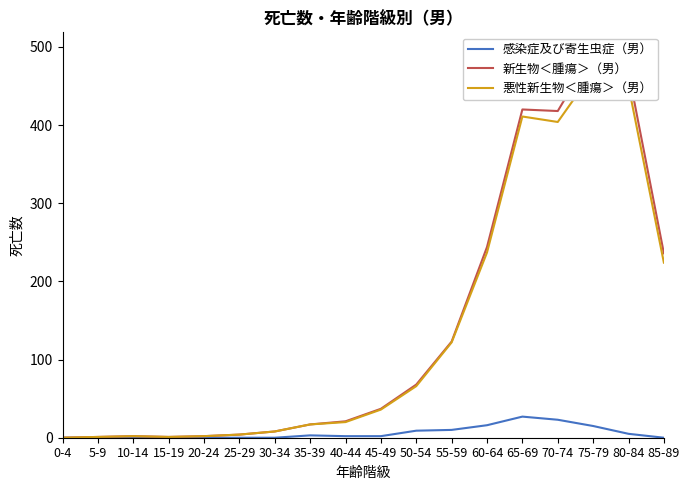

Reading left to right, transcribe all the data shown in this chart.

感染症及び寄生虫症（男）: 0-4=0	5-9=0	10-14=0	15-19=0	20-24=0	25-29=0	30-34=0	35-39=3	40-44=2	45-49=2	50-54=9	55-59=10	60-64=16	65-69=27	70-74=23	75-79=15	80-84=5	85-89=0
新生物＜腫瘍＞（男）: 0-4=0	5-9=1	10-14=2	15-19=1	20-24=2	25-29=4	30-34=8	35-39=17	40-44=21	45-49=37	50-54=68	55-59=123	60-64=244	65-69=420	70-74=418	75-79=494	80-84=468	85-89=236
悪性新生物＜腫瘍＞（男）: 0-4=0	5-9=1	10-14=2	15-19=1	20-24=2	25-29=4	30-34=8	35-39=17	40-44=20	45-49=36	50-54=66	55-59=122	60-64=237	65-69=411	70-74=404	75-79=468	80-84=450	85-89=224